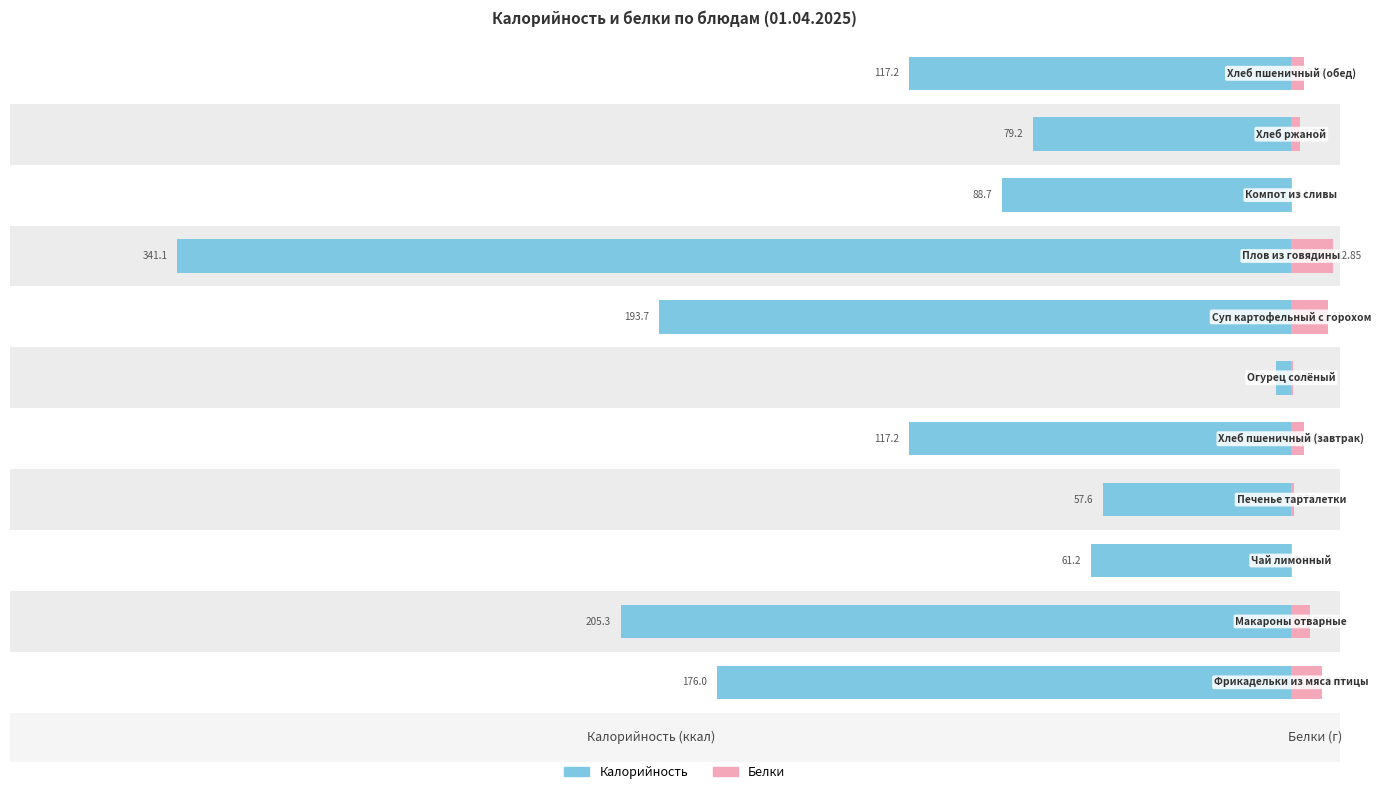

Reading left to right, what are all the values shown in this chart?

Калорийность: -176.0	-205.3	-61.2	-57.6	-117.2	-4.8	-193.7	-341.1	-88.7	-79.2	-117.2
Белки: 9.5	5.7	0.1	0.7	3.8	0.4	11.3	12.9	0.2	2.7	3.8